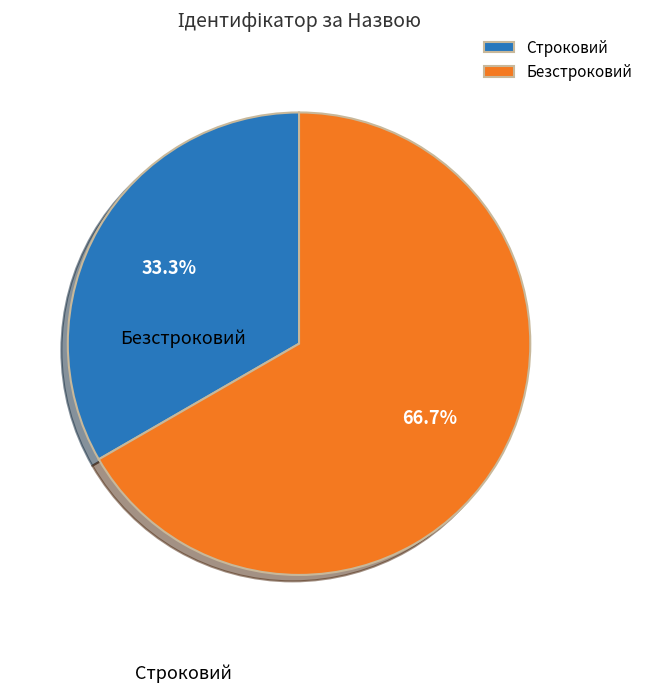

Approximately how many times larger is the value at Строковий compared to Безстроковий?

0.5